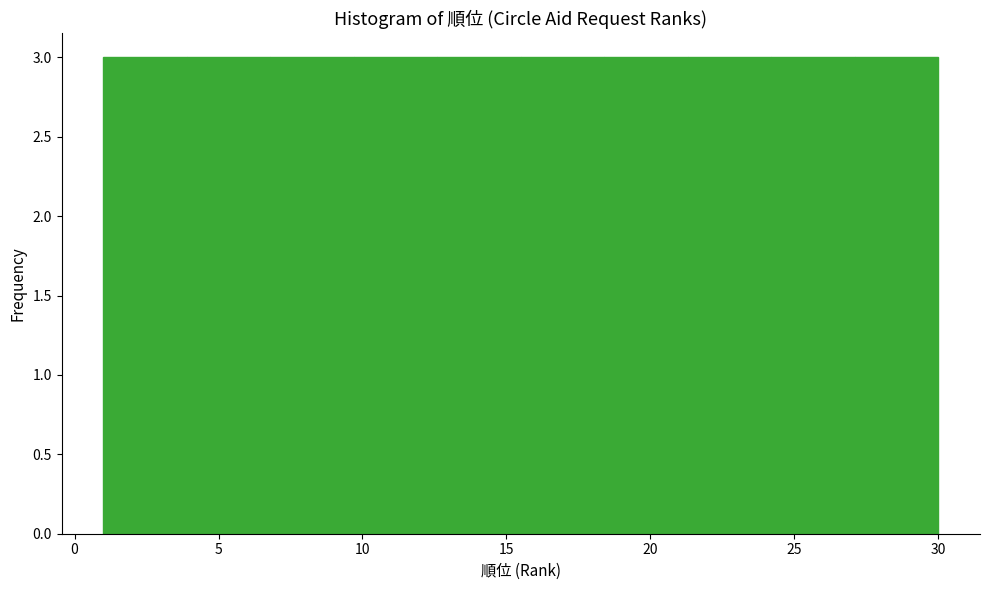

What is the height of the bar covering 9.7 to 12.6 on the x-axis? Neither the bar edges nor the heights are printed on the chart, so give them approximately, as read against the axes.

3